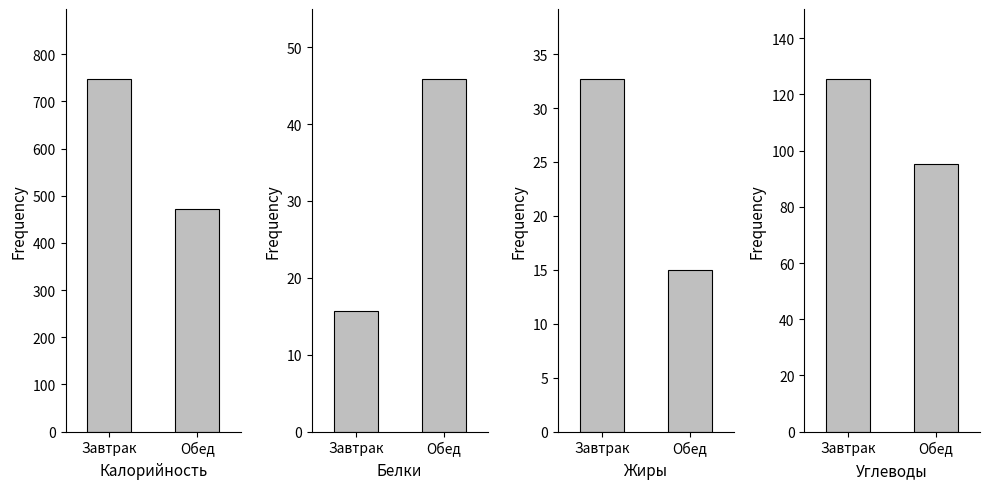

Which series has the widest spread of values?

Калорийность